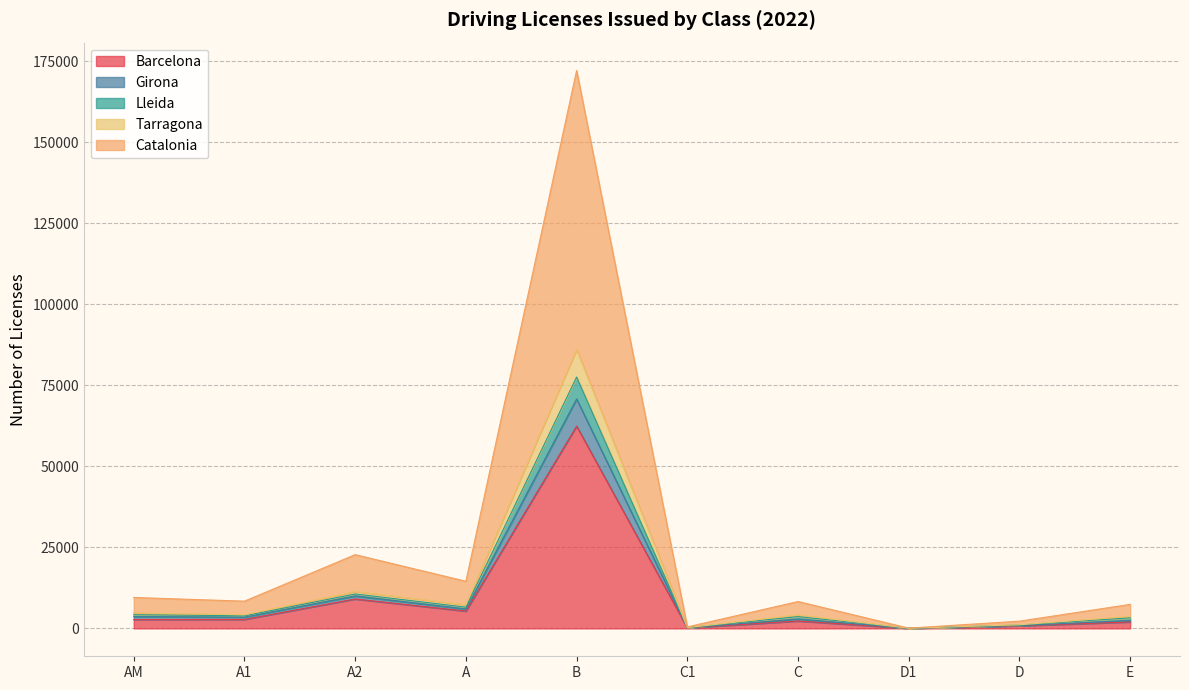

In Lleida, how many points are lower than both neighbors (excluding endpoints)?

4